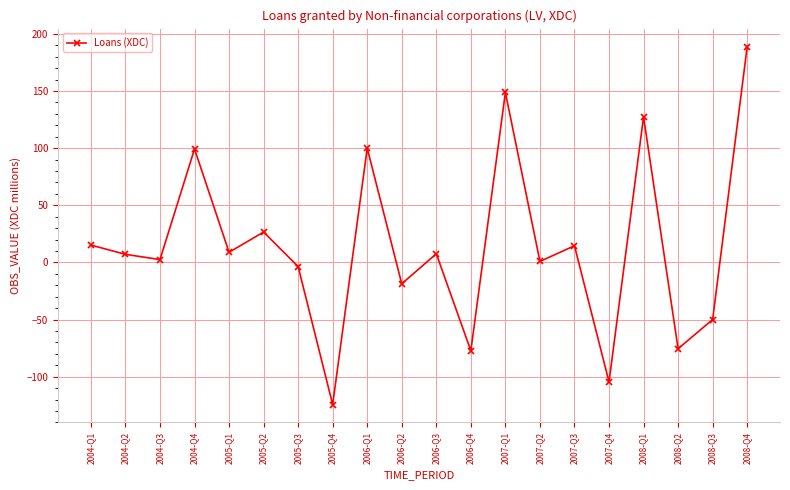

What is the sum of the values at 2006-Q4 and 2008-Q1?

50.2